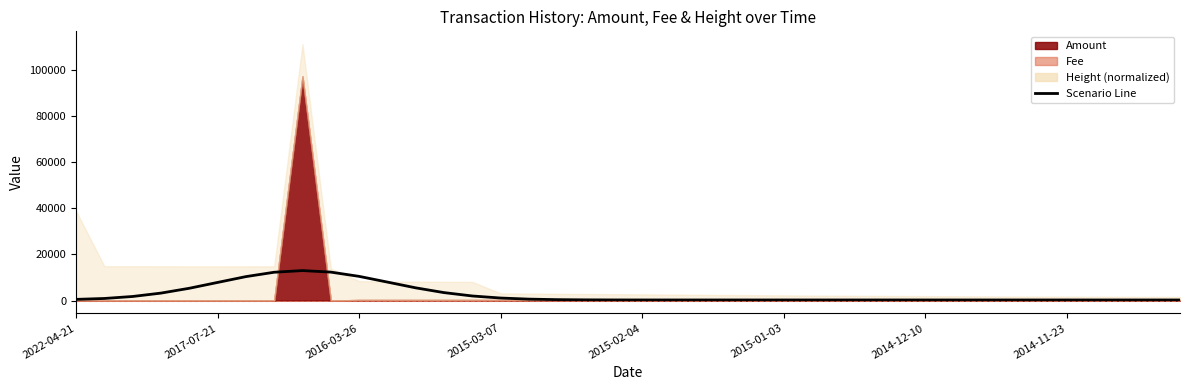

How many lines are shown in the chart?

1